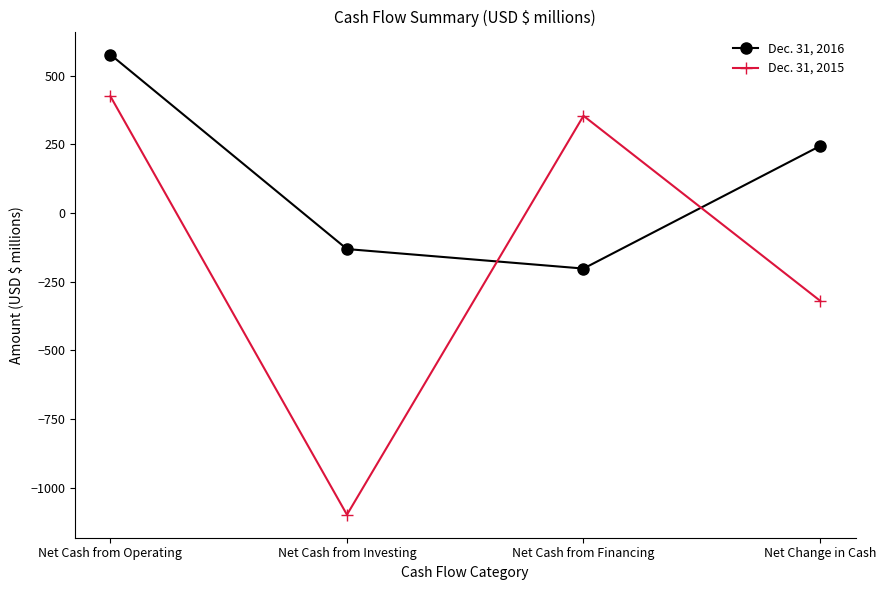

How many values in Dec. 31, 2015 are above zero?

2